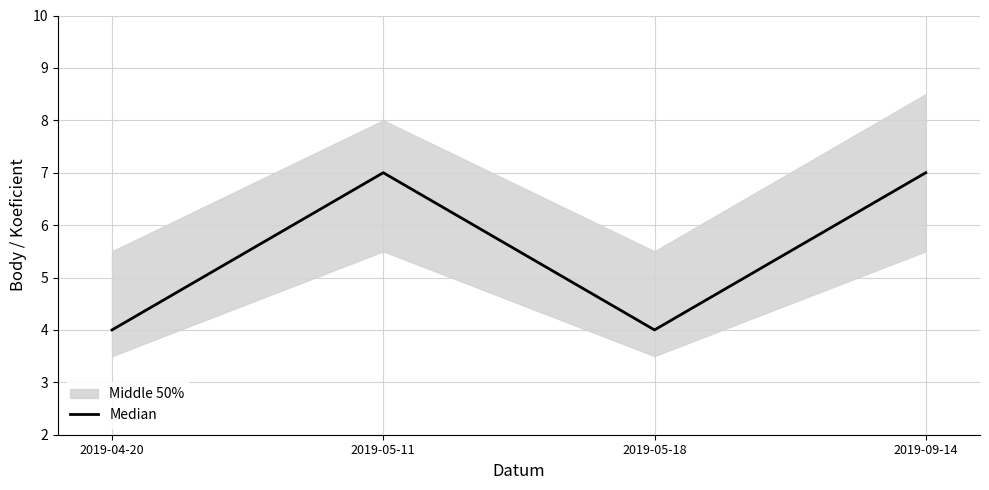

At which label is the value closest to 5?

2019-04-20